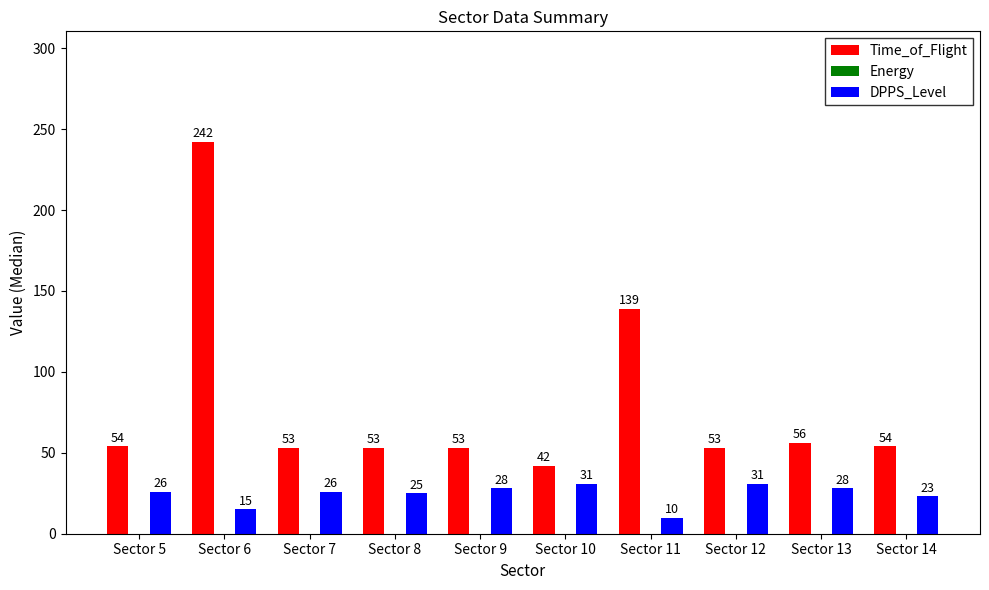

Which series changed the most between Sector 5 and Sector 7?

Time_of_Flight